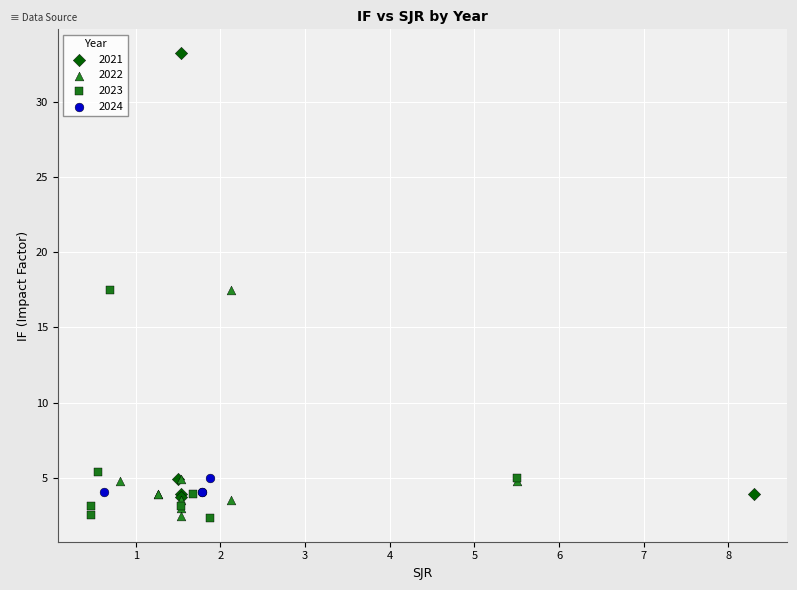

Which series has the largest Y range (max minus min)?

2021